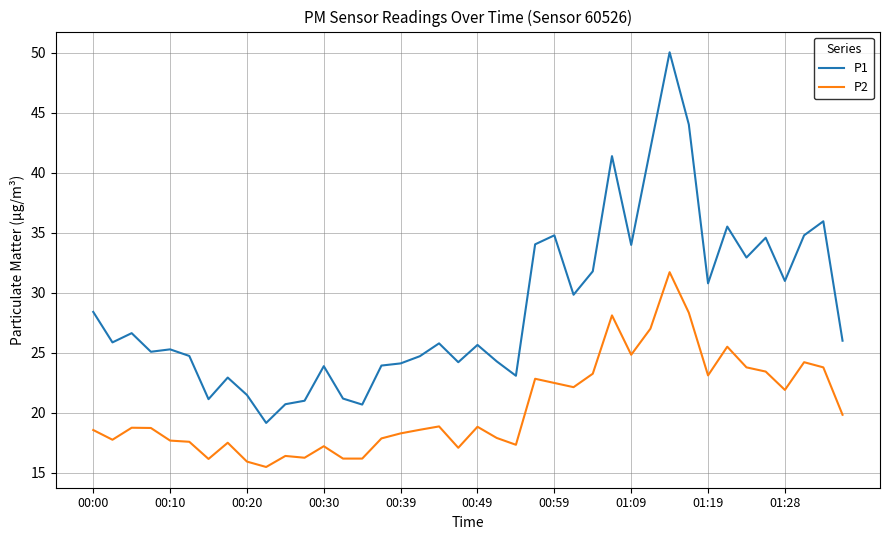

Which series has the largest total across all categories?

P1